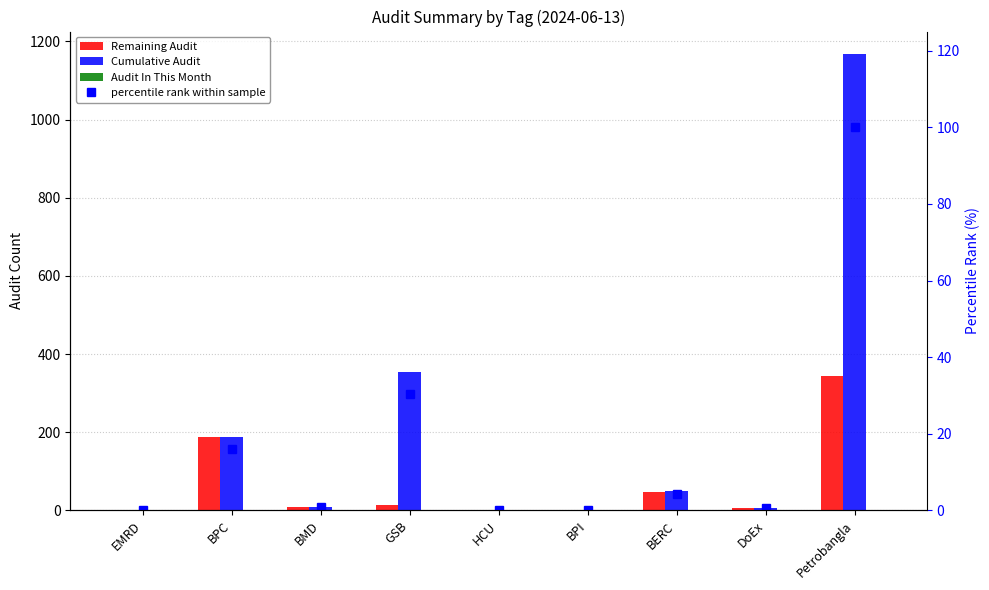

What is the value of the Cumulative Audit bar at the 7th from the left?

50.0